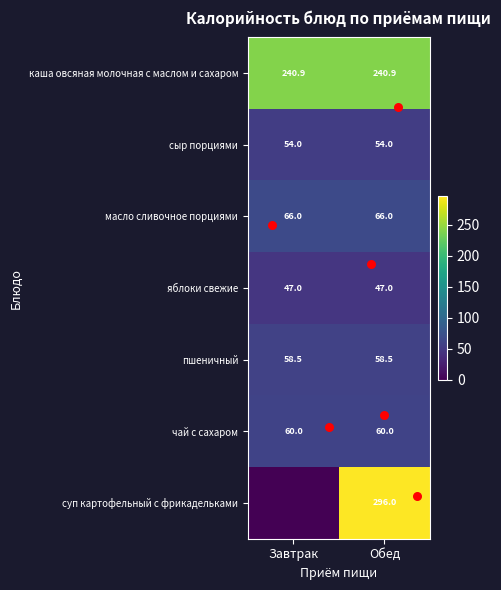

At Завтрак, list the series in order from largest to smallest.

каша овсяная молочная с маслом и сахаром, масло сливочное порциями, чай с сахаром, пшеничный, сыр порциями, яблоки свежие, суп картофельный с фрикадельками